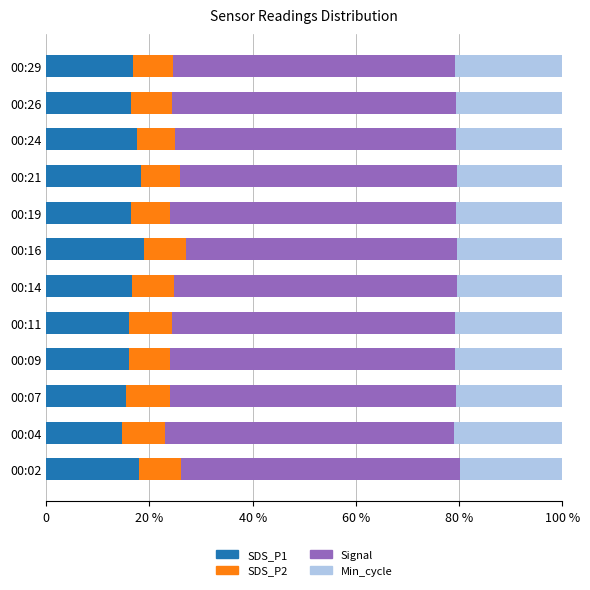

What are all the series names shown in the legend?

SDS_P1, SDS_P2, Signal, Min_cycle